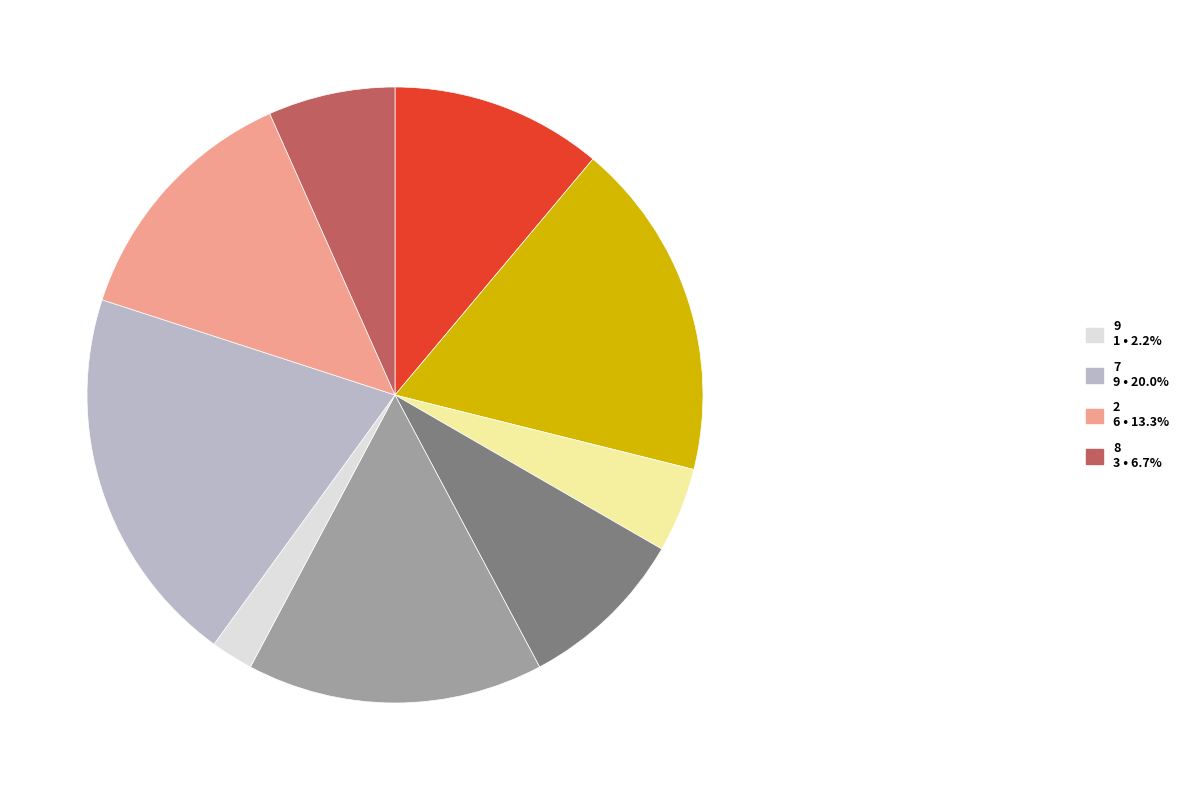

Is there a majority slice in this chart?

No